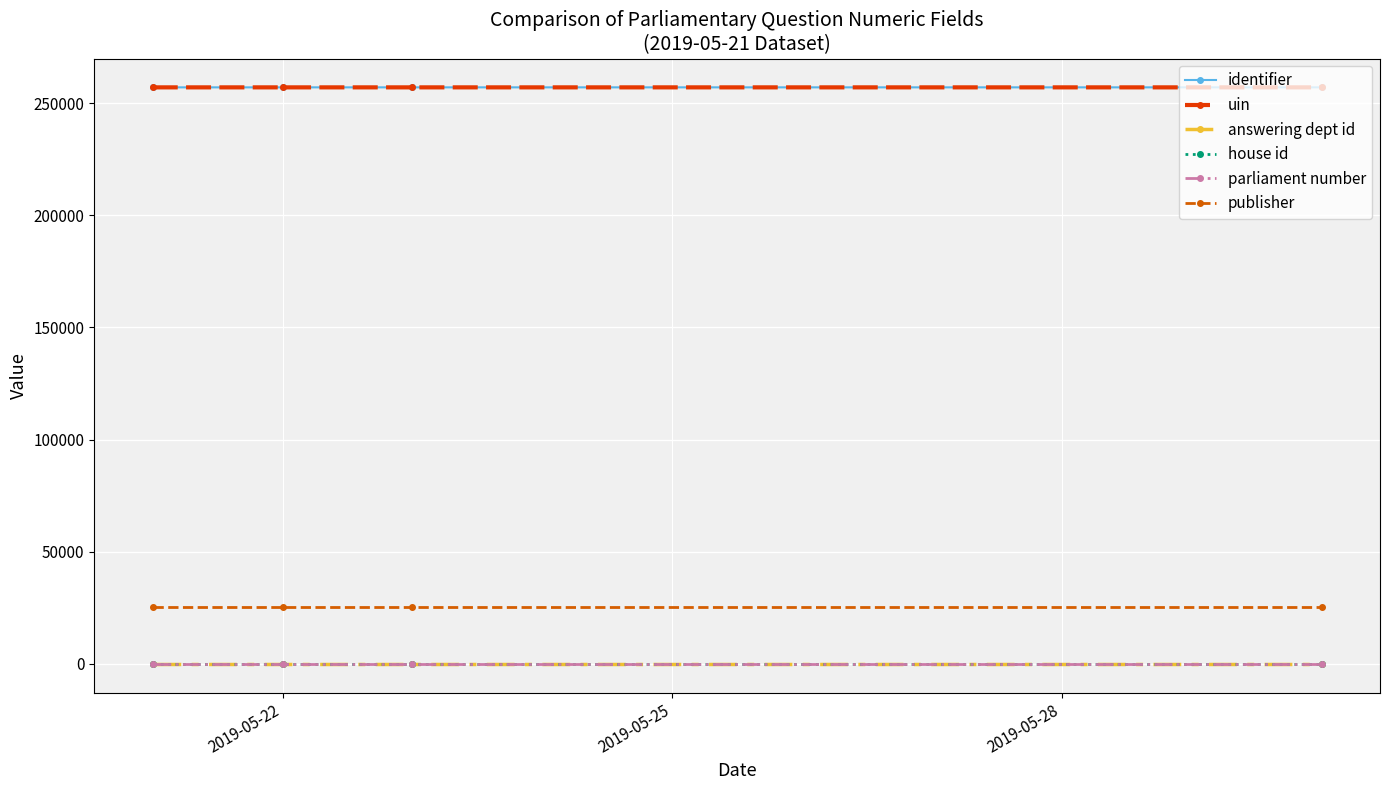

Reading left to right, what are all the values shown in this chart?

identifier: 257083	257083	257084	257084
uin: 257083	257083	257084	257084
answering dept id: 17	17	17	17
house id: 1	1	1	1
parliament number: 57	57	57	57
publisher: 25259	25259	25259	25259